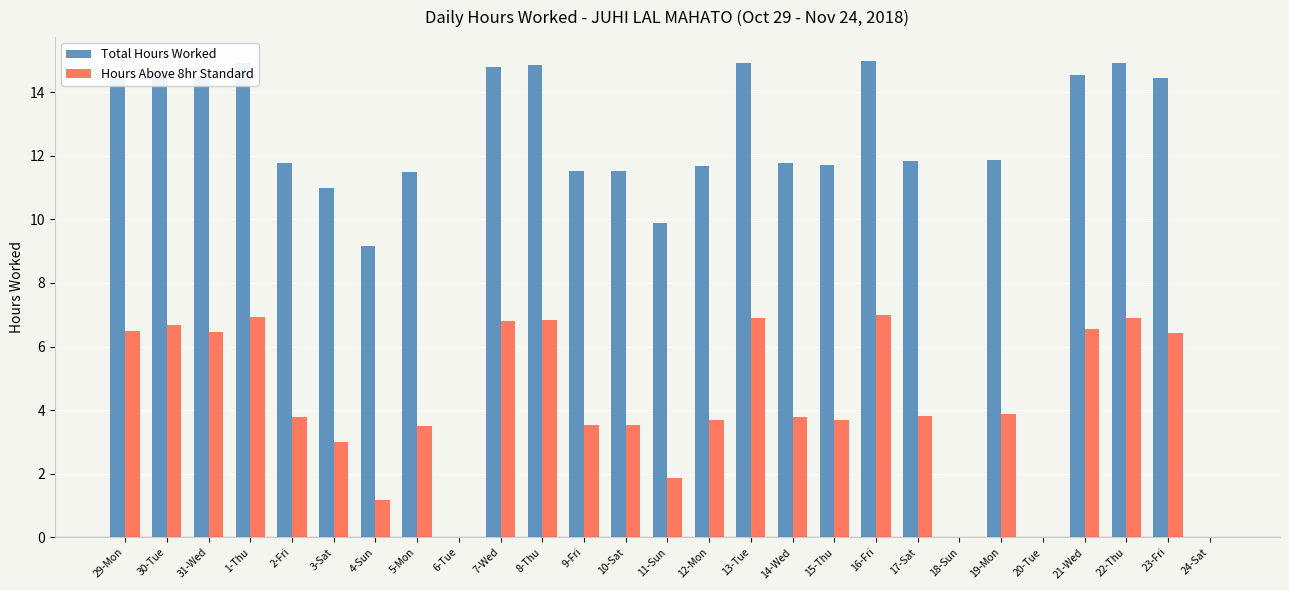

How many groups of bars are there?

27